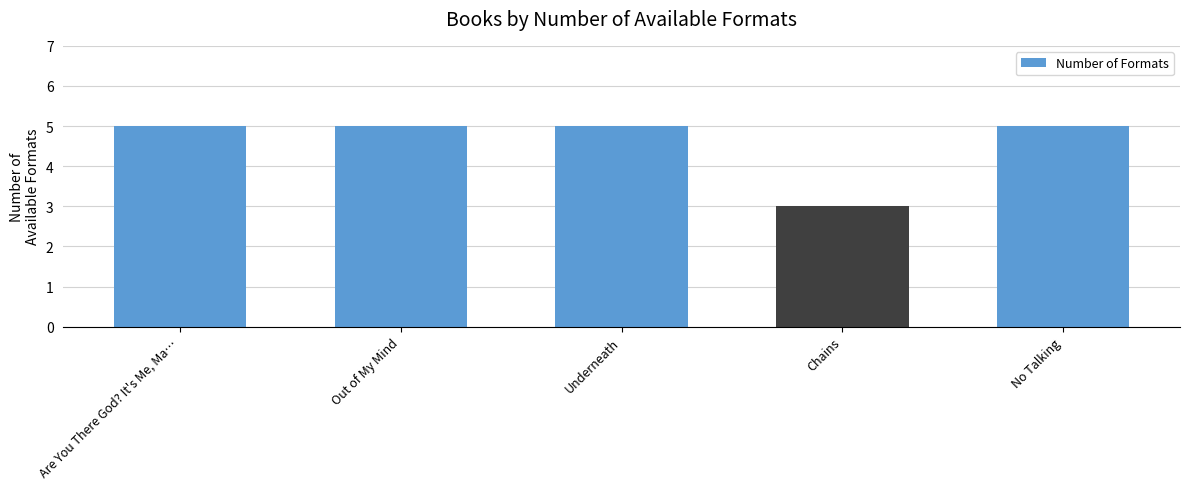

True or false: the data shows 3 at Out of My Mind.

False